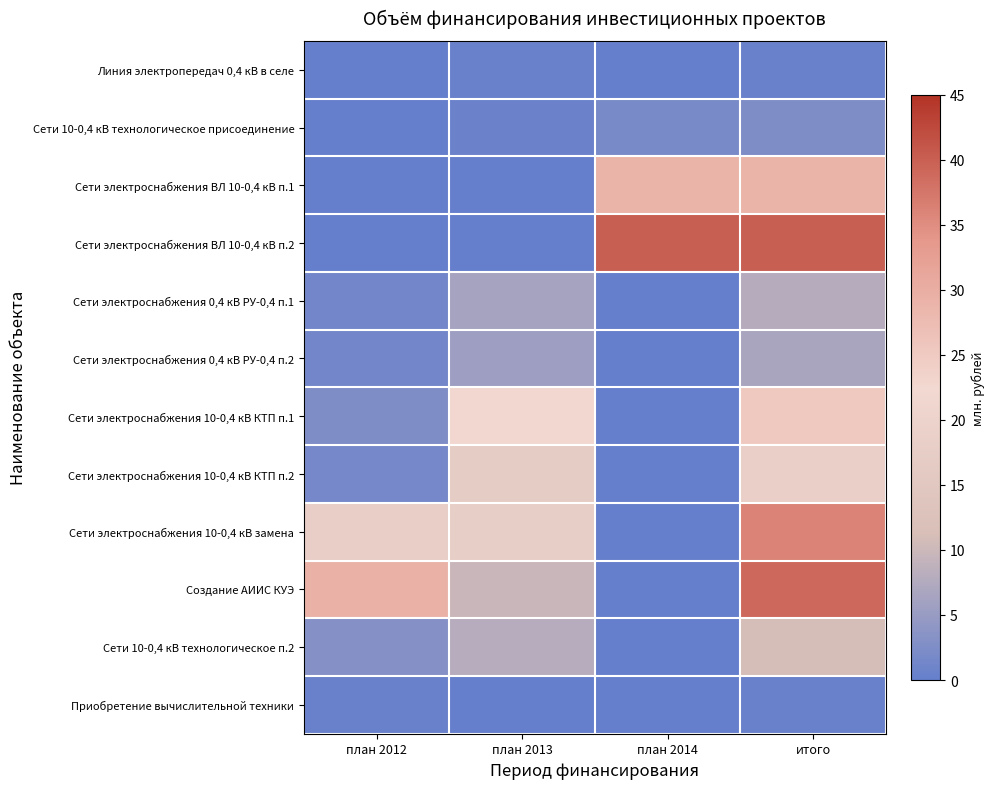

Reading left to right, extract all data points from this chart.

Линия электропередач 0,4 кВ в селе: план 2012=0.0	план 2013=0.5	план 2014=0.0	итого=0.5
Сети 10-0,4 кВ технологическое присоединение: план 2012=0.0	план 2013=0.6	план 2014=2.0	итого=2.6
Сети электроснабжения ВЛ 10-0,4 кВ п.1: план 2012=0.0	план 2013=0.0	план 2014=28.9	итого=28.9
Сети электроснабжения ВЛ 10-0,4 кВ п.2: план 2012=0.0	план 2013=0.0	план 2014=40.0	итого=40.0
Сети электроснабжения 0,4 кВ РУ-0,4 п.1: план 2012=1.4	план 2013=6.4	план 2014=0.0	итого=7.8
Сети электроснабжения 0,4 кВ РУ-0,4 п.2: план 2012=1.3	план 2013=5.5	план 2014=0.0	итого=6.8
Сети электроснабжения 10-0,4 кВ КТП п.1: план 2012=2.5	план 2013=22.8	план 2014=0.0	итого=25.3
Сети электроснабжения 10-0,4 кВ КТП п.2: план 2012=1.7	план 2013=16.9	план 2014=0.0	итого=18.6
Сети электроснабжения 10-0,4 кВ замена: план 2012=18.2	план 2013=17.9	план 2014=0.0	итого=36.1
Создание АИИС КУЭ: план 2012=29.2	план 2013=9.8	план 2014=0.0	итого=38.9
Сети 10-0,4 кВ технологическое п.2: план 2012=3.0	план 2013=8.0	план 2014=0.0	итого=11.0
Приобретение вычислительной техники: план 2012=0.5	план 2013=0.0	план 2014=0.0	итого=0.5